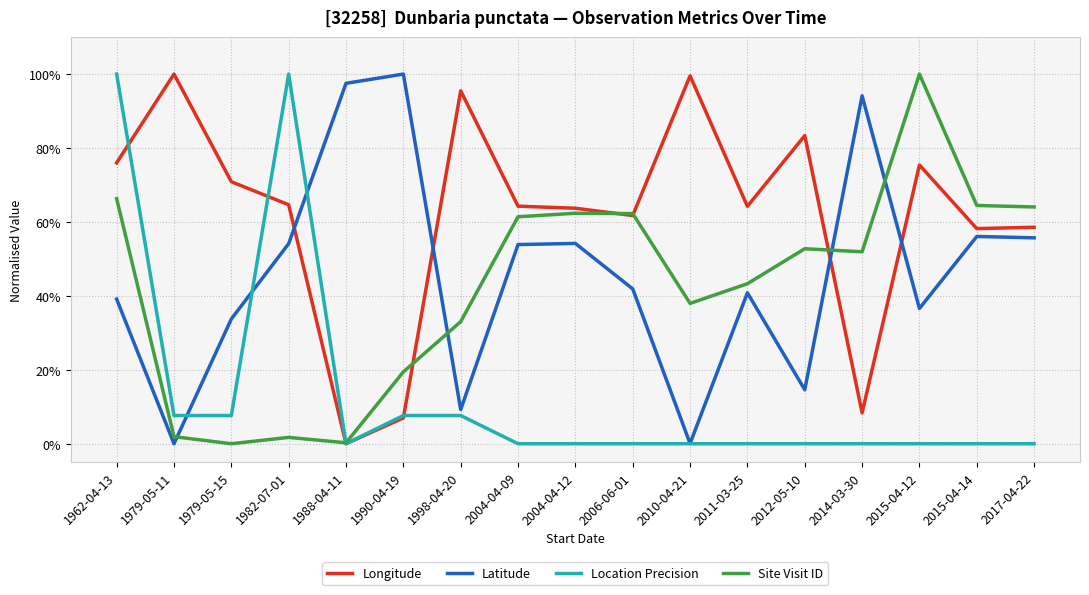

What is the value of the Longitude point at the 10th from the left?

0.6